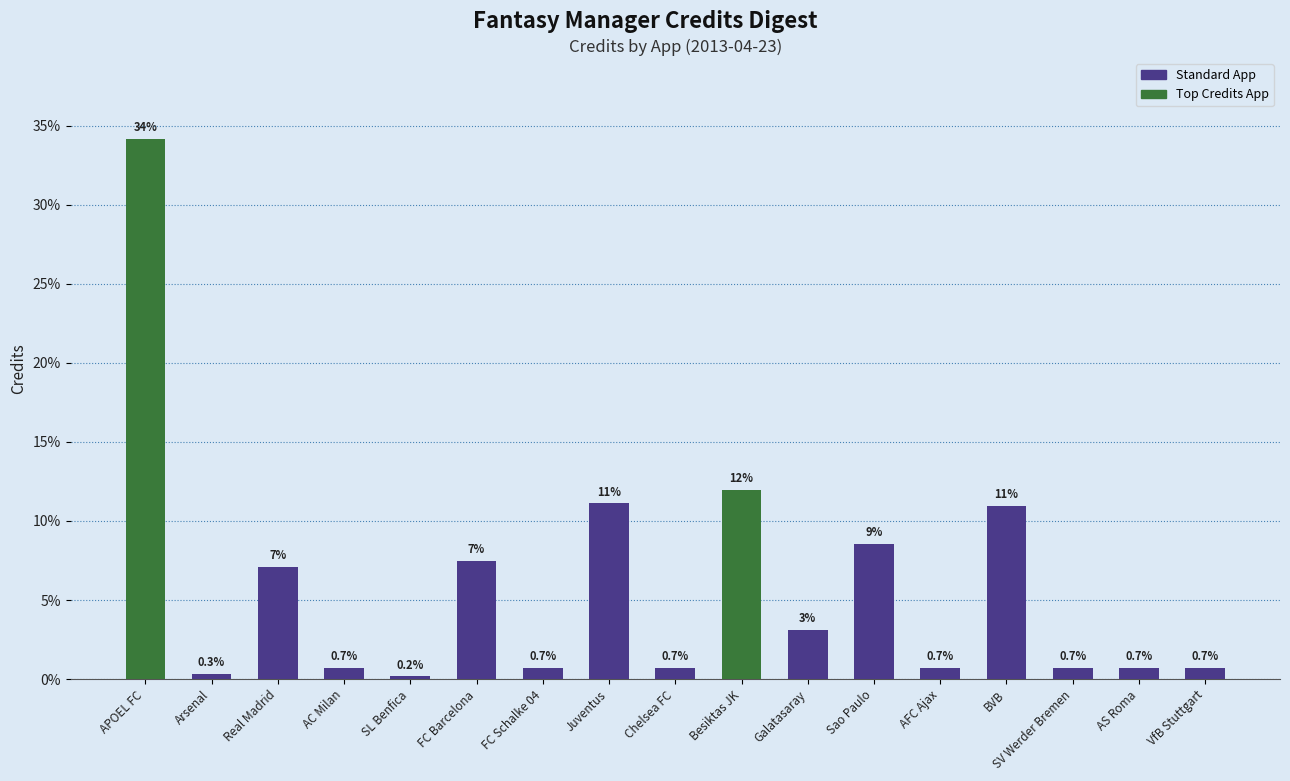

Where is the data nearest to the value 17?

Besiktas JK